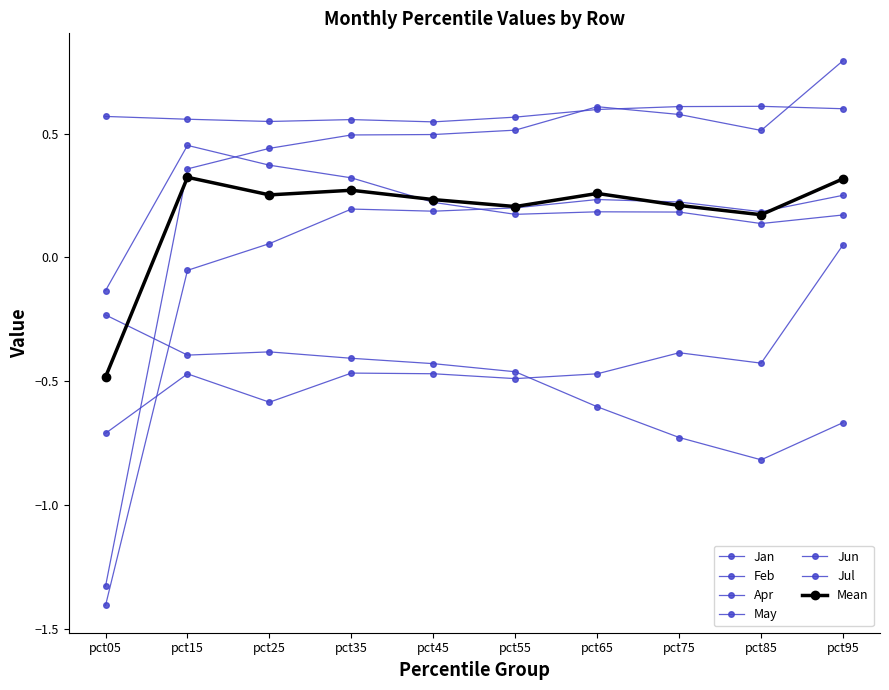

How many values in the Jul series exceed 0?

9